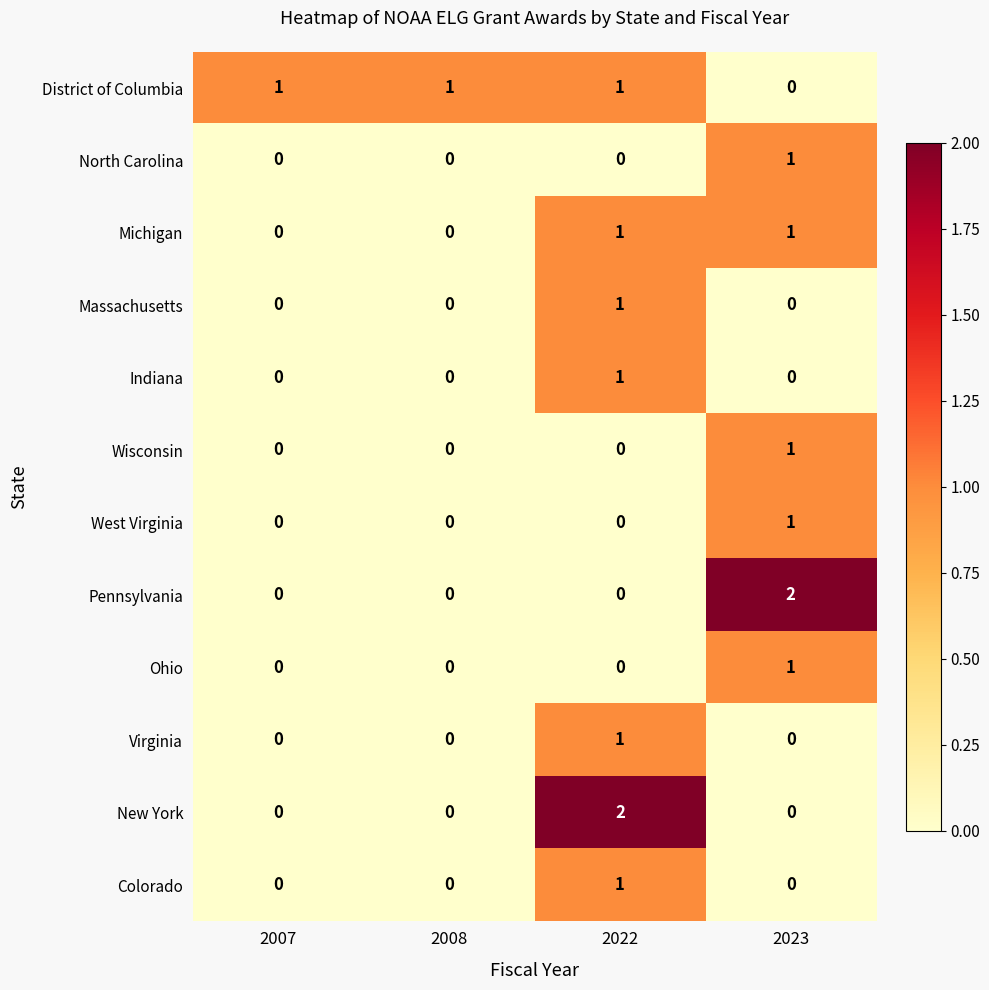

How many North Carolina values are between 0 and 1?

4